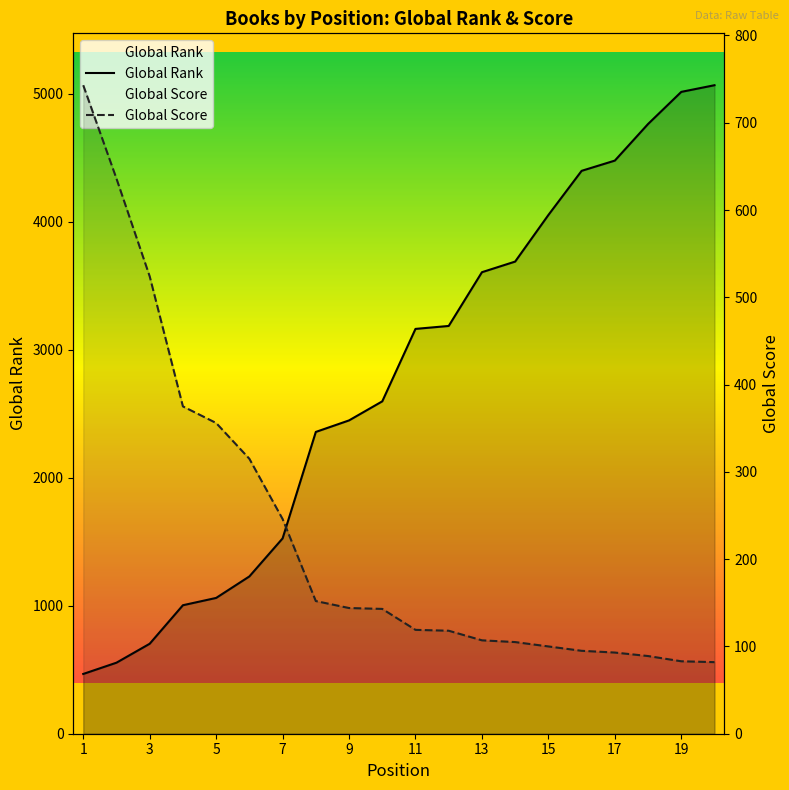

At how many categories does at least one series exceed 2481?

11